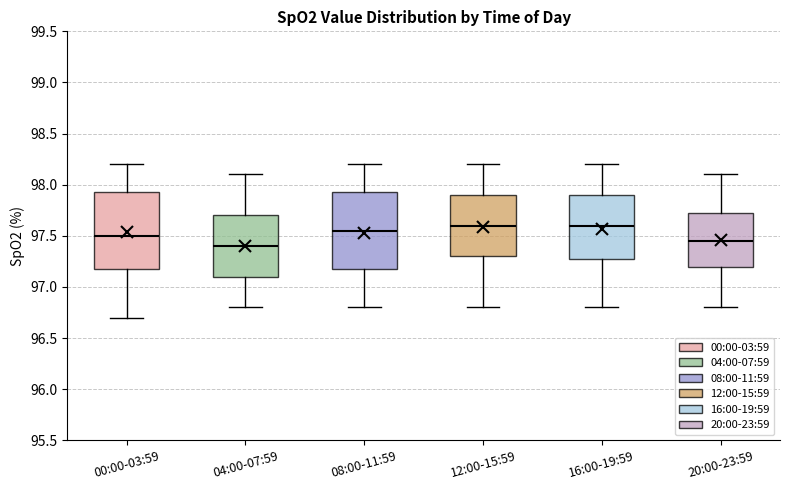

Reading left to right, transcribe this box plot: for each box, give where its median line is, the range the box spans, and where its two whiskers end, as read against the y-axis. The values are not printed on the chart, so give them approximately, as read against the axis.

00:00-03:59: median 97.50, box 97.20 to 97.95, whiskers 96.70 to 98.20
04:00-07:59: median 97.40, box 97.10 to 97.70, whiskers 96.80 to 98.10
08:00-11:59: median 97.55, box 97.20 to 97.95, whiskers 96.80 to 98.20
12:00-15:59: median 97.60, box 97.30 to 97.90, whiskers 96.80 to 98.20
16:00-19:59: median 97.60, box 97.30 to 97.90, whiskers 96.80 to 98.20
20:00-23:59: median 97.45, box 97.20 to 97.75, whiskers 96.80 to 98.10